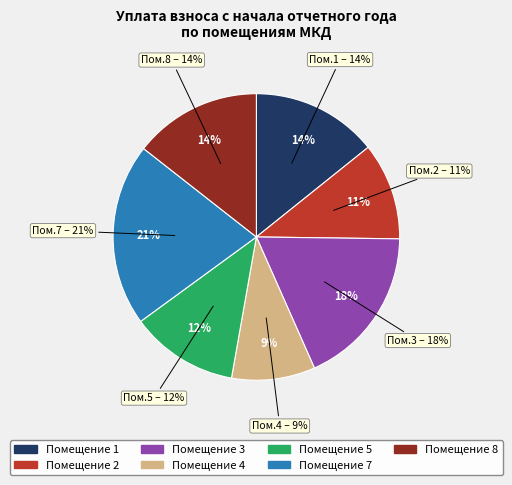

Is there a majority slice in this chart?

No